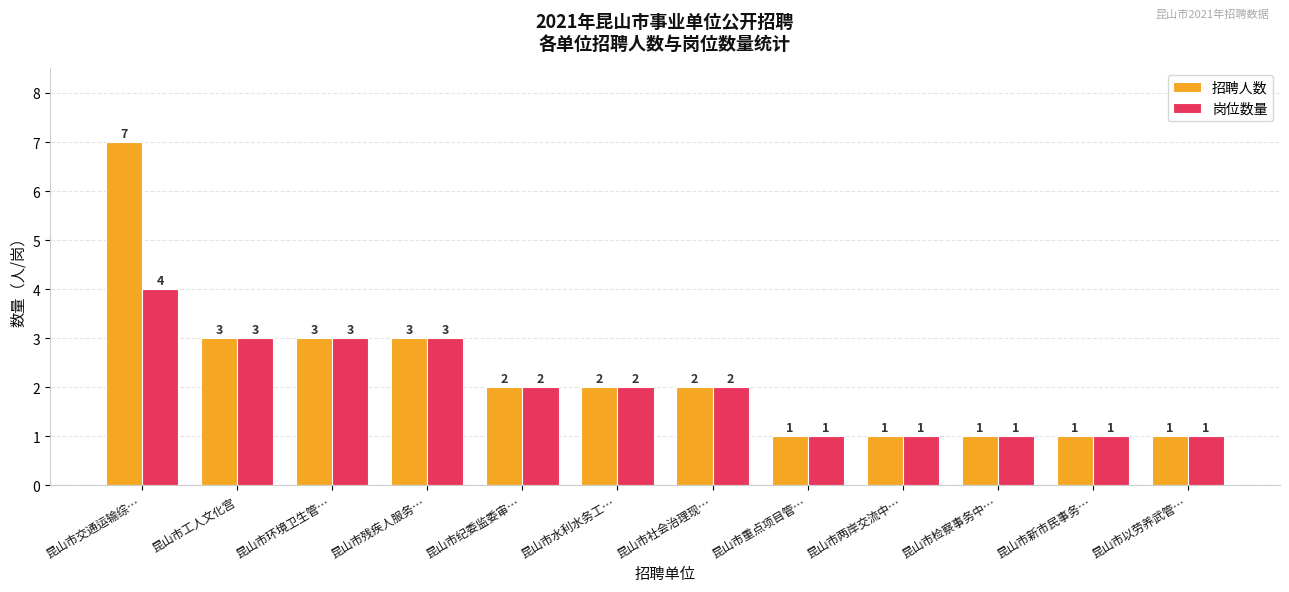

Reading left to right, extract all data points from this chart.

招聘人数: 7	3	3	3	2	2	2	1	1	1	1	1
岗位数量: 4	3	3	3	2	2	2	1	1	1	1	1